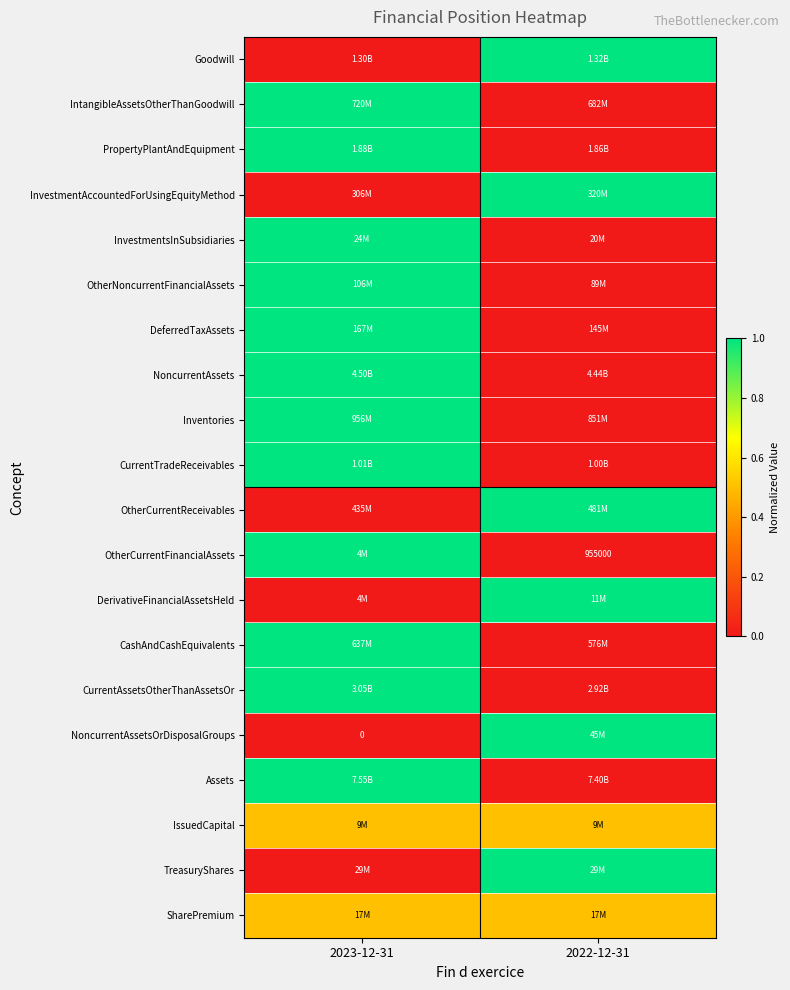

Count the PropertyPlantAndEquipment values in the range 0 to 1.

2